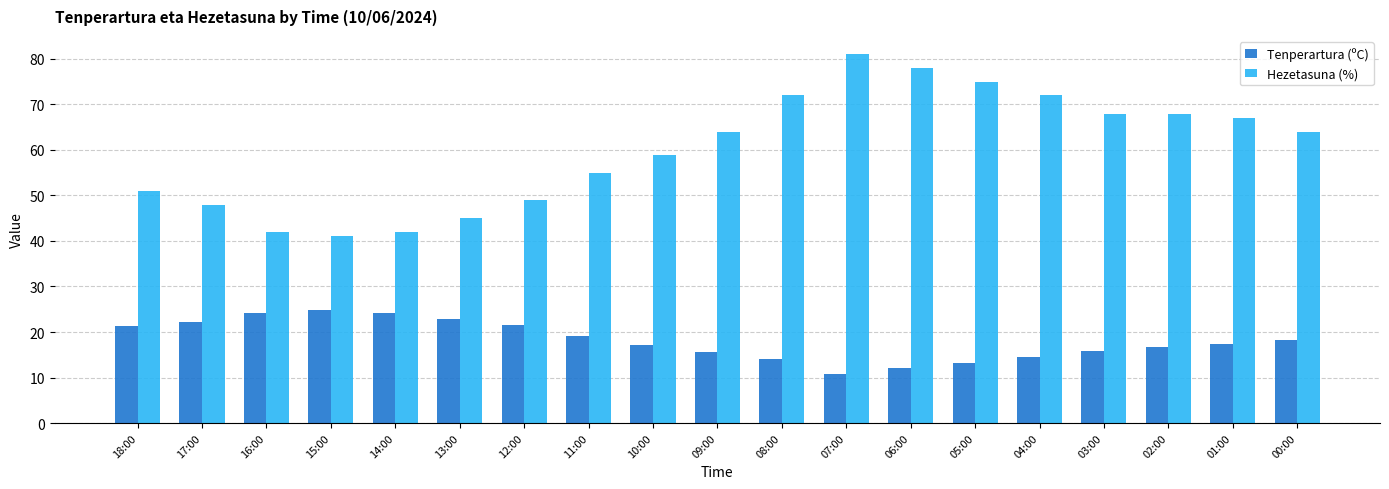

Is it true that Tenperartura (ºC) equals 7.9 at 03:00?

False